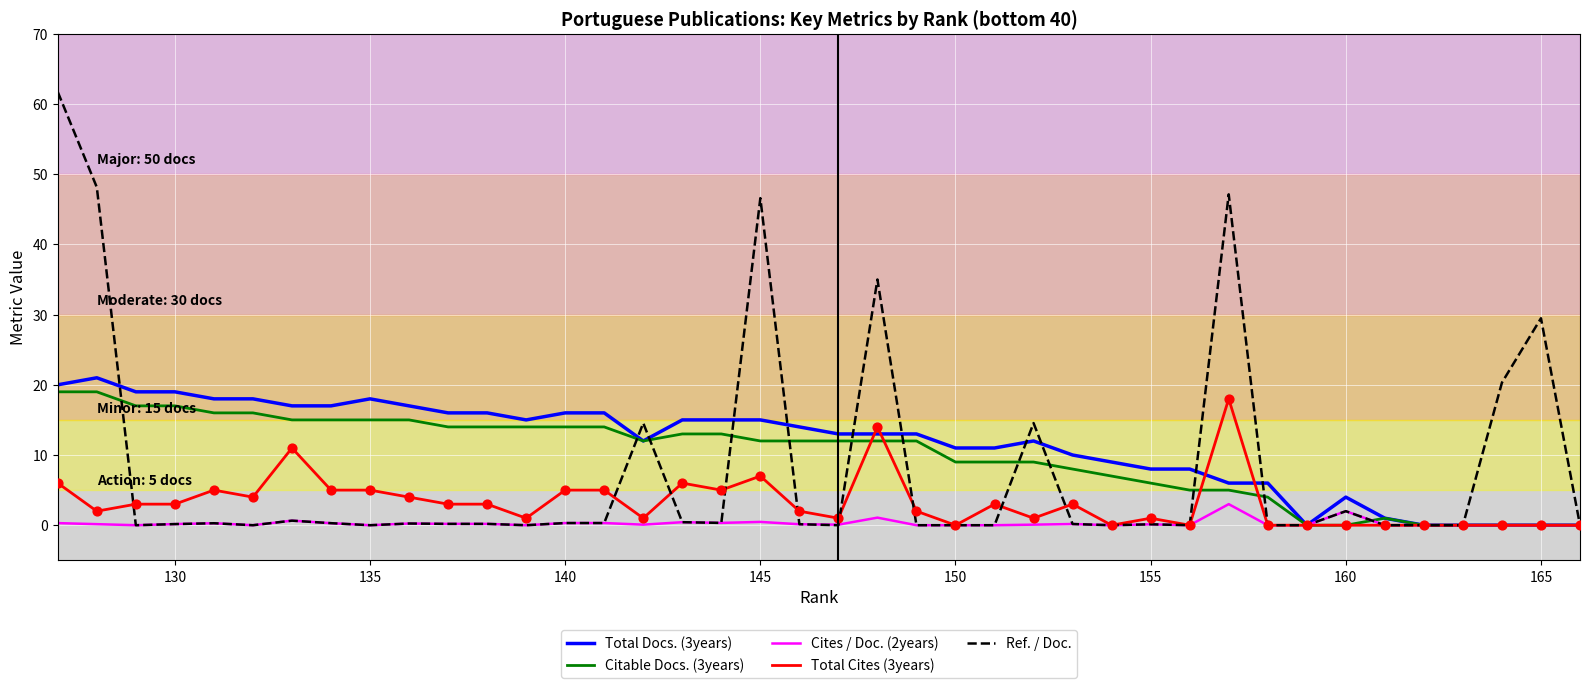

Which series has the largest total across all categories?

Total Docs. (3years)